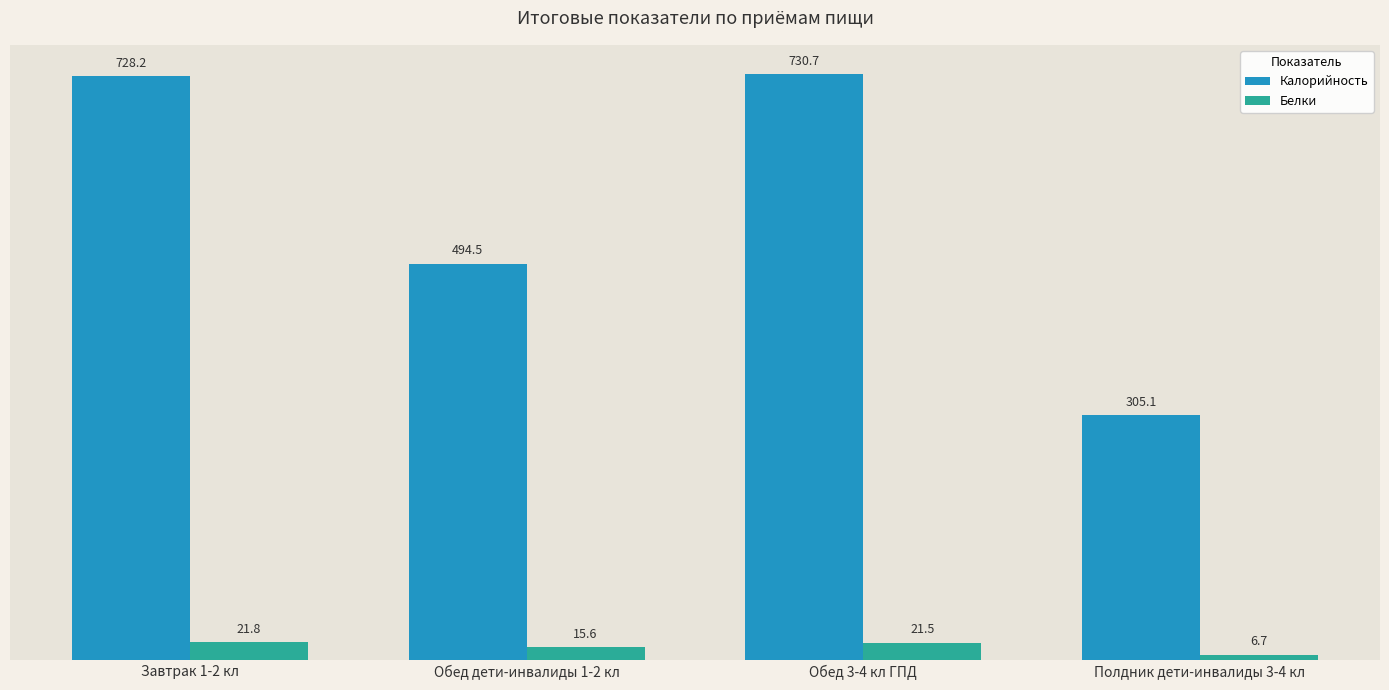

What is the difference between the Калорийность values at Обед дети-инвалиды 1-2 кл and Полдник дети-инвалиды 3-4 кл?

189.4